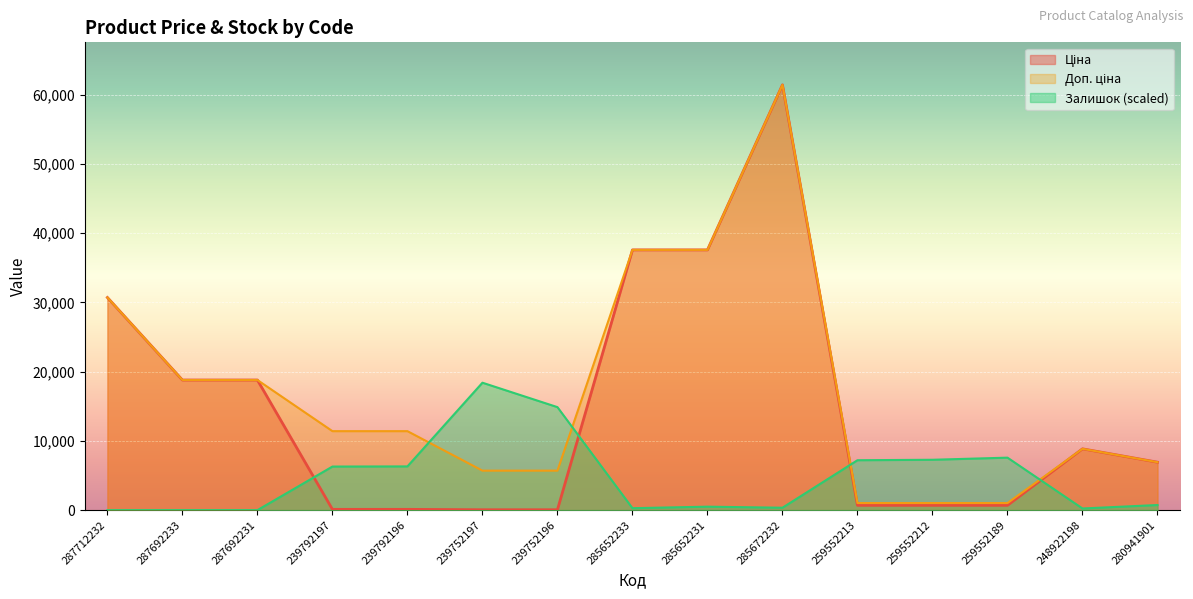

What is the value of the Ціна point at the 15th from the left?

6925.7